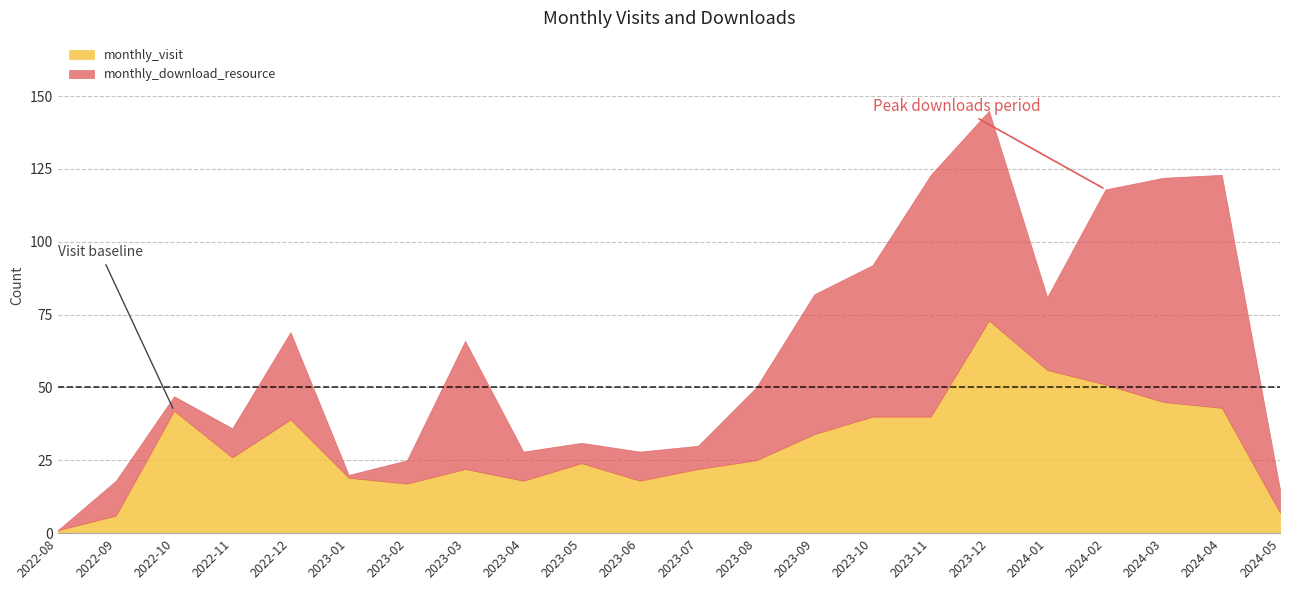

How many intersections are there between monthly_visit and monthly_download_resource?

6